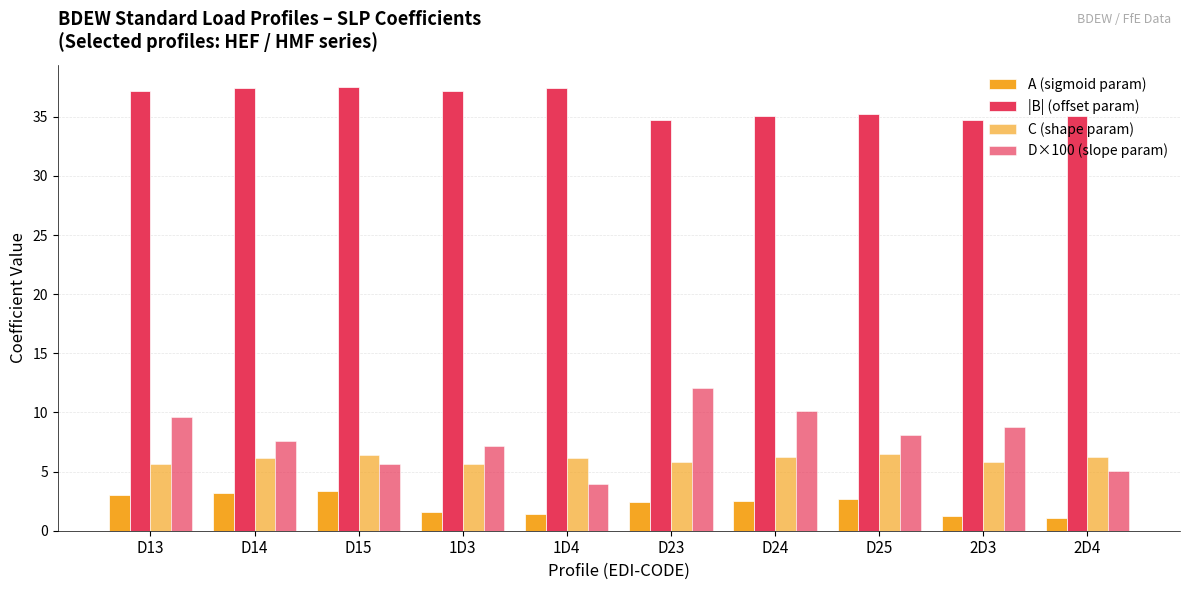

Are the bars grouped side by side (vs. stacked)?

Yes